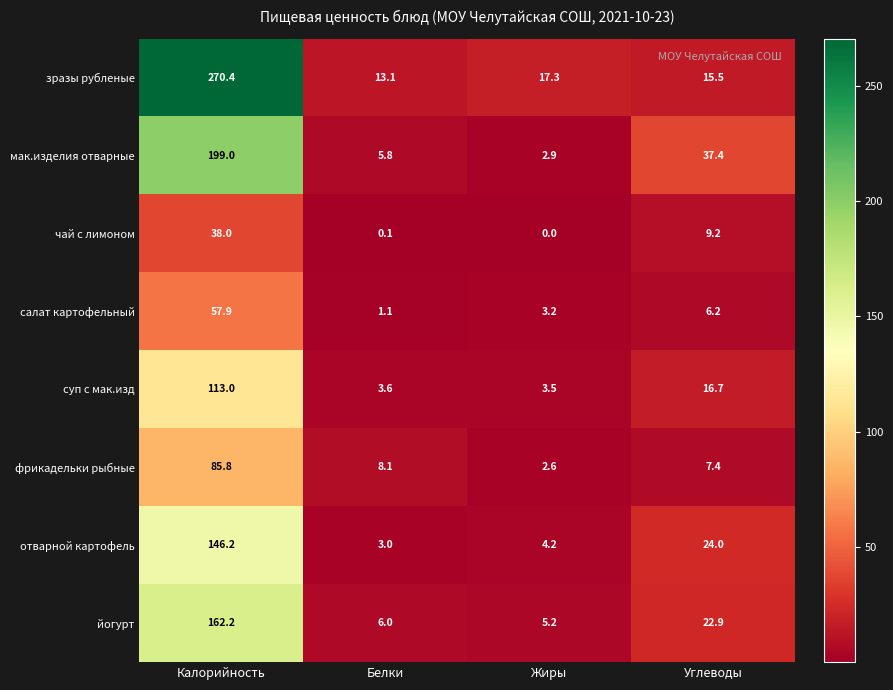

True or false: зразы рубленые has a value of 28.7 at Жиры.

False